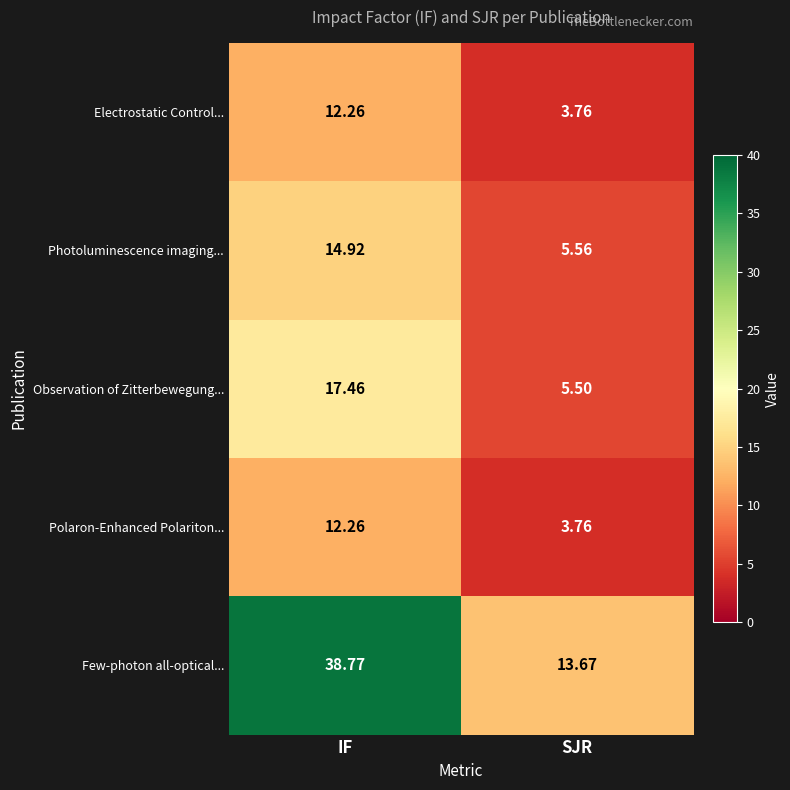

Where does the Few-photon all-optical... series first go above 38?

IF